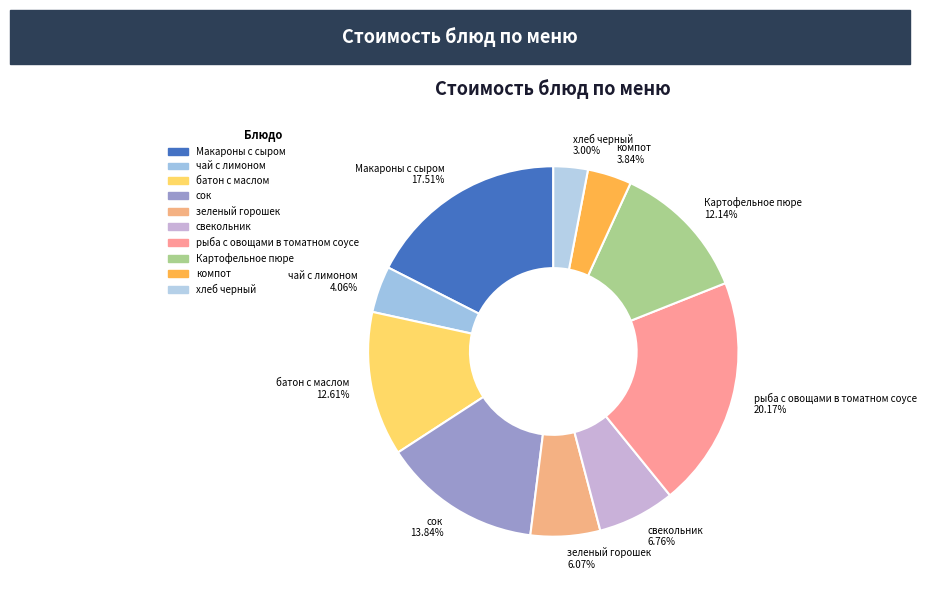

Does рыба с овощами в томатном соусе represent more than half of the total?

No